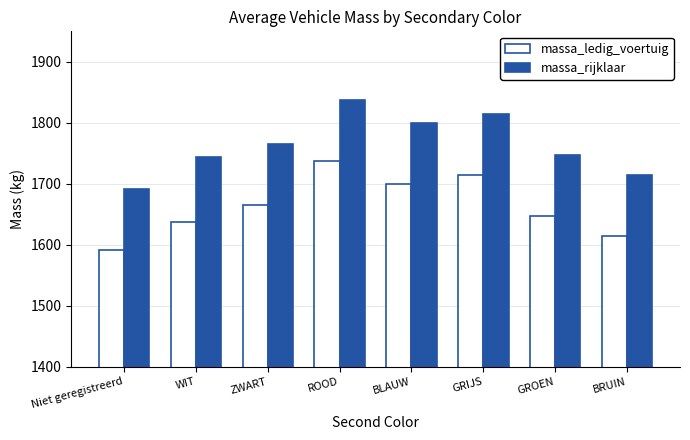

Is the value of massa_ledig_voertuig at GROEN greater than the value of massa_rijklaar at GRIJS?

No